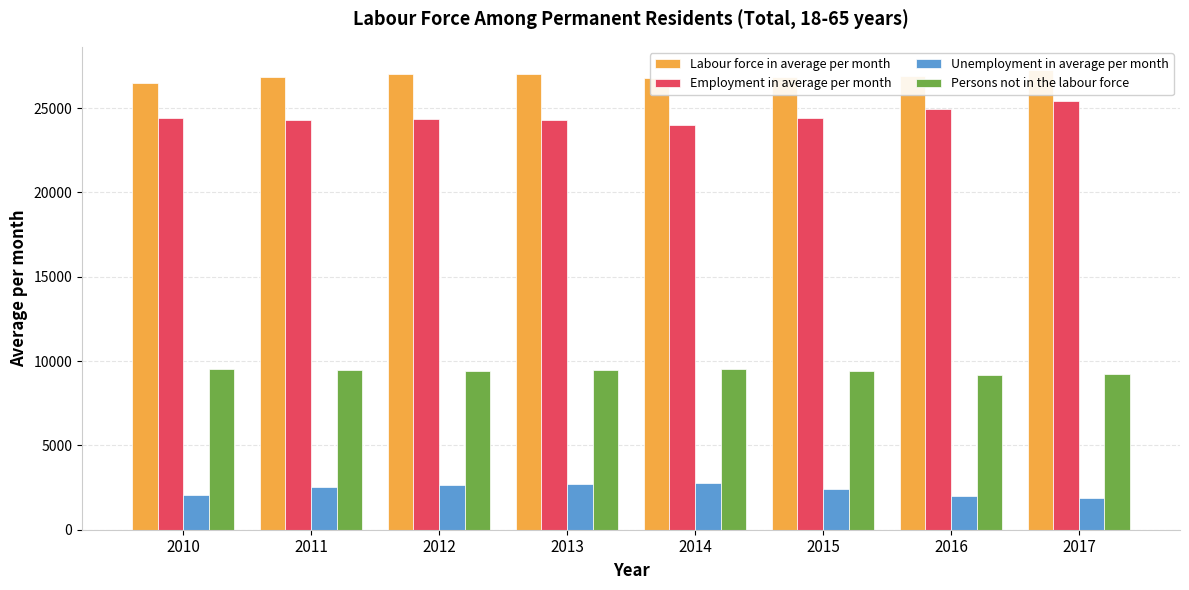

List the series in order of their peak value, highest first.

Labour force in average per month, Employment in average per month, Persons not in the labour force, Unemployment in average per month